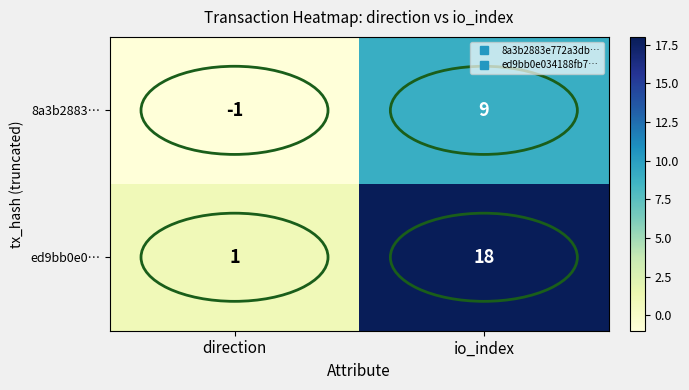

What is the difference between the ed9bb0e0… values at direction and io_index?

17